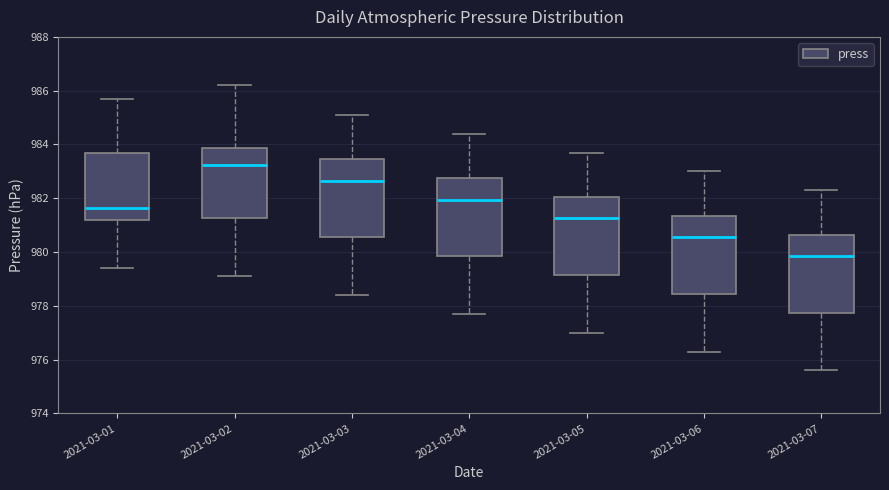

Which box has the highest median line?

2021-03-02